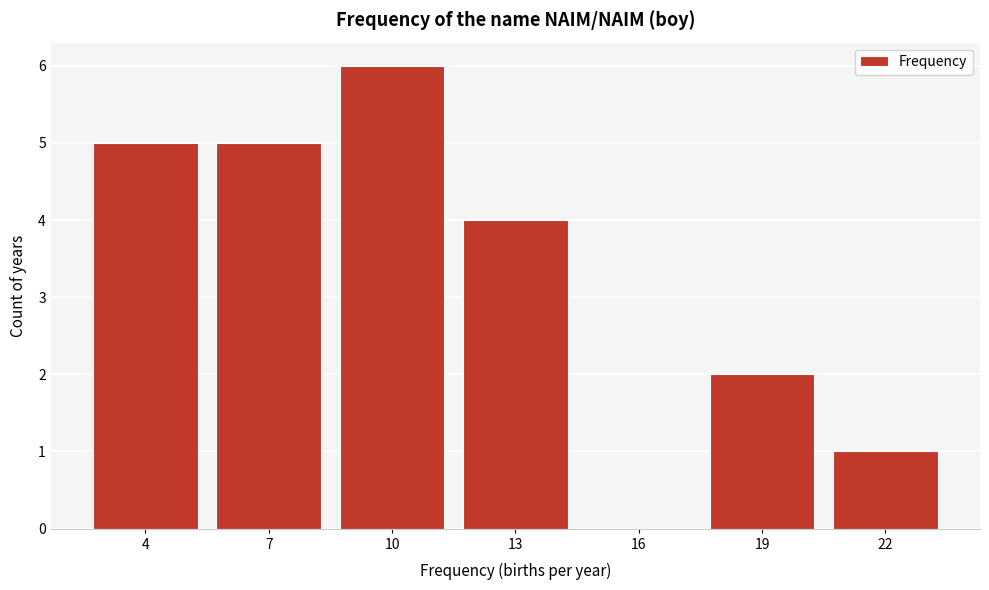

Reading left to right, transcribe all the data shown in this chart.

4=5	7=5	10=6	13=4	16=0	19=2	22=1